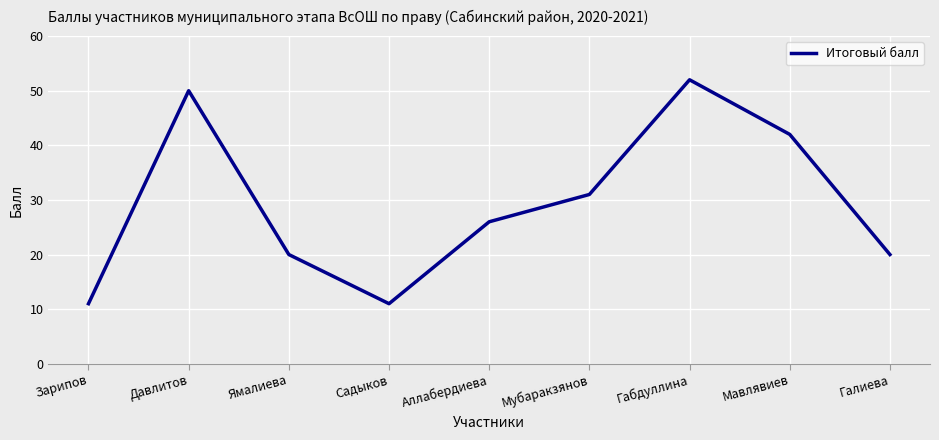

True or false: there are more than 2 points higher than both neighbors.

False